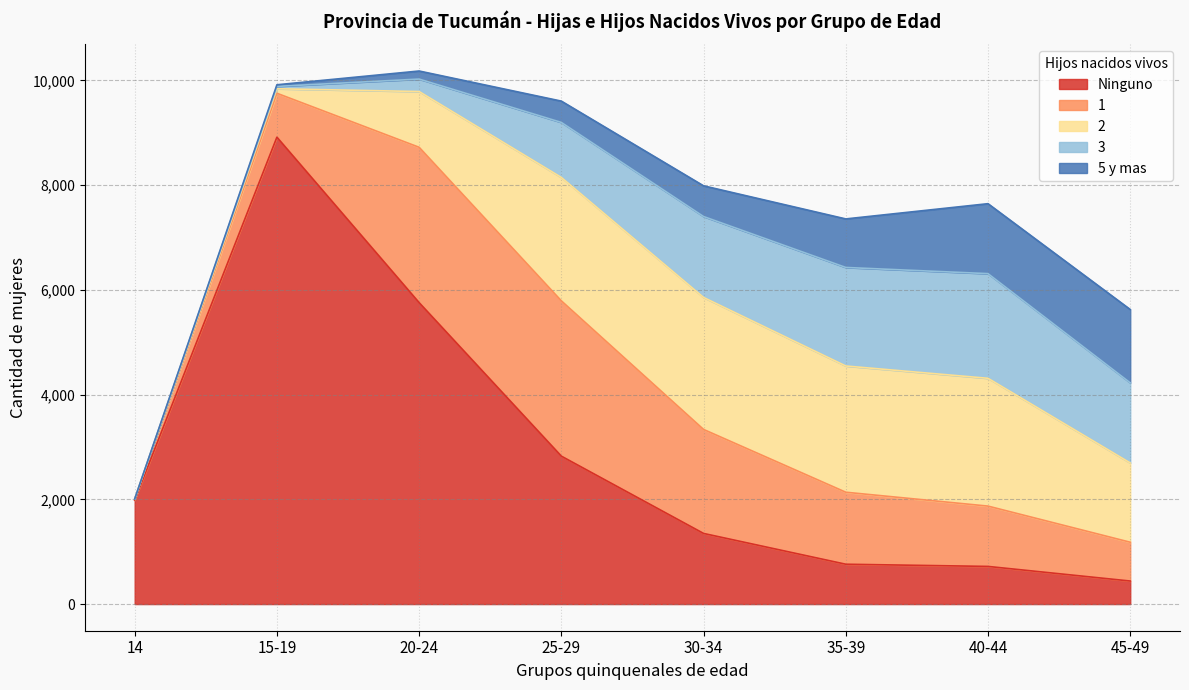

Which series has the largest range (max minus min)?

Ninguno